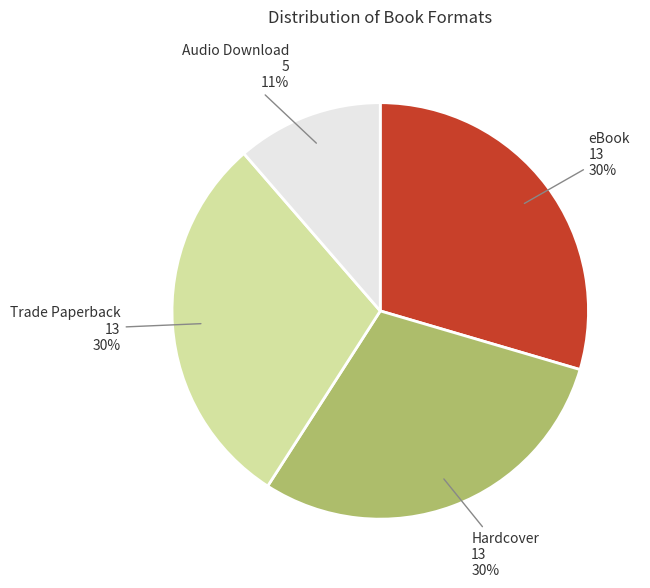

To the nearest percent, what is the average slice percentage?

25%